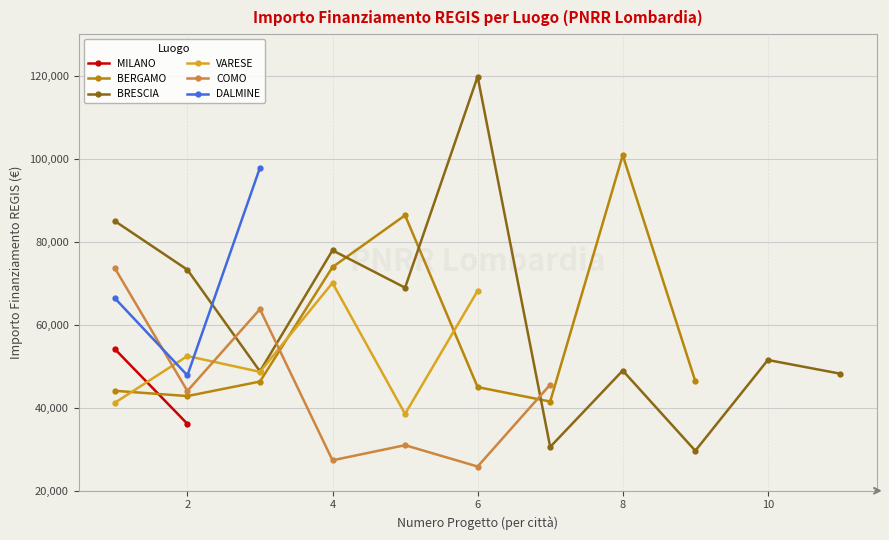

The value of BRESCIA at 4 is 138076.9. True or false?

False